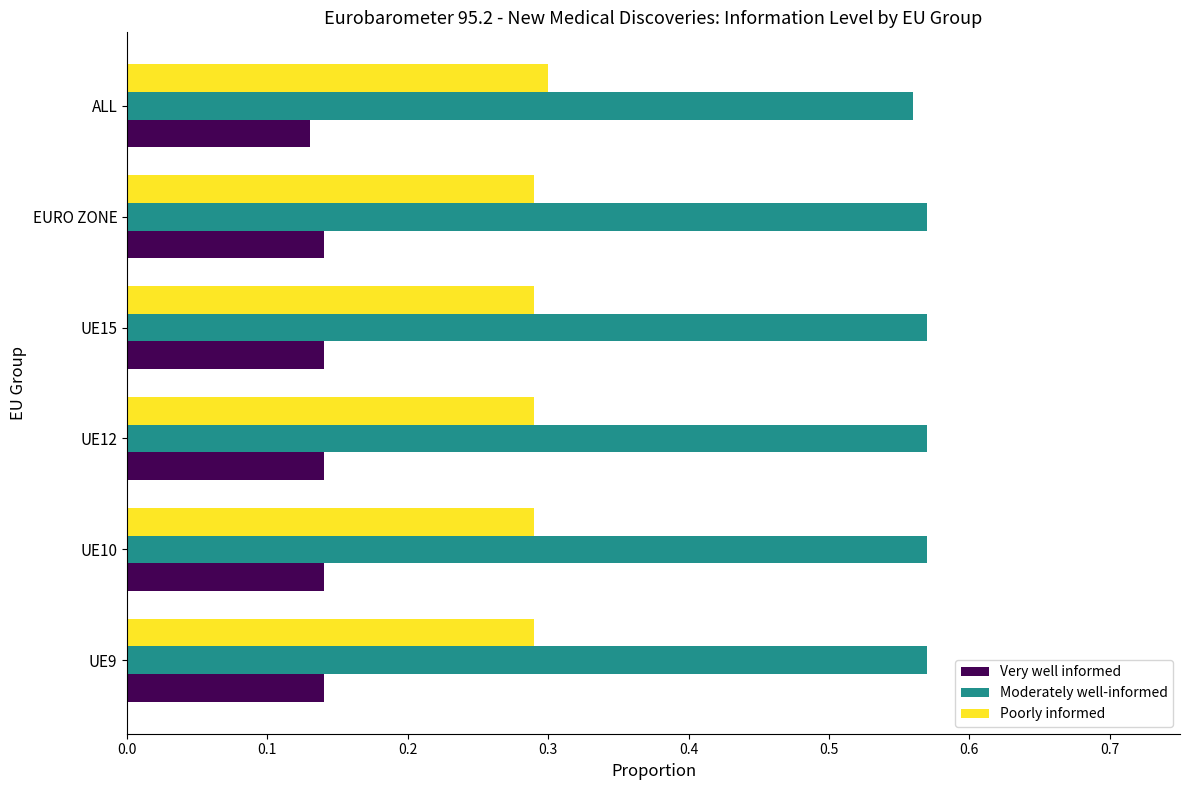

What is the sum of all Poorly informed values?

1.8